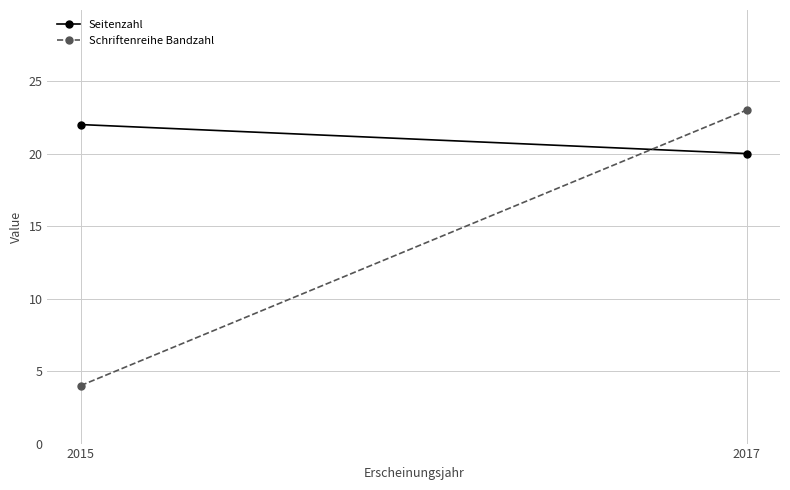

Rank the categories by Seitenzahl value from lowest to highest.

2017, 2015